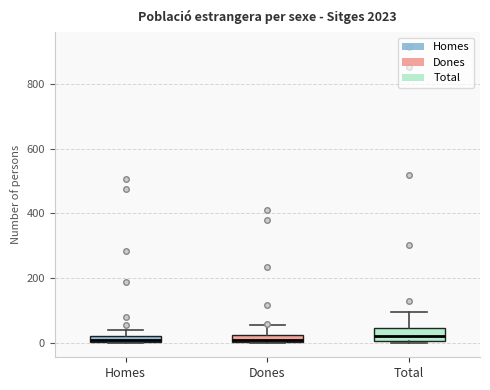

Where is the lower edge of the box for Dones on the y-axis? The values are not printed on the chart, so give them approximately, as read against the axis.

0